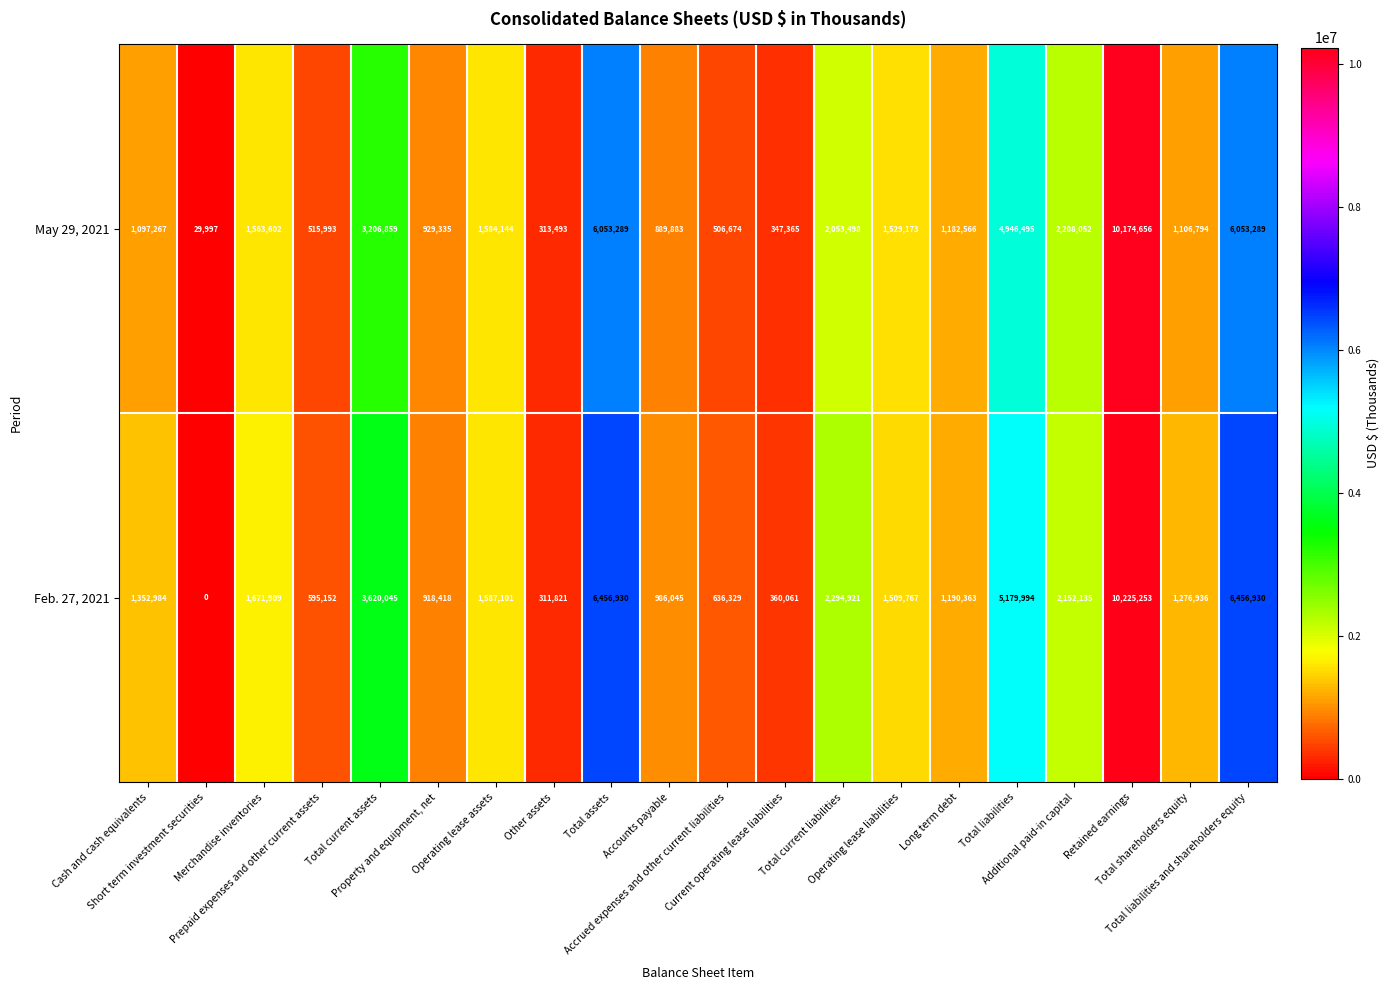

Which series has the largest range (max minus min)?

Feb. 27, 2021